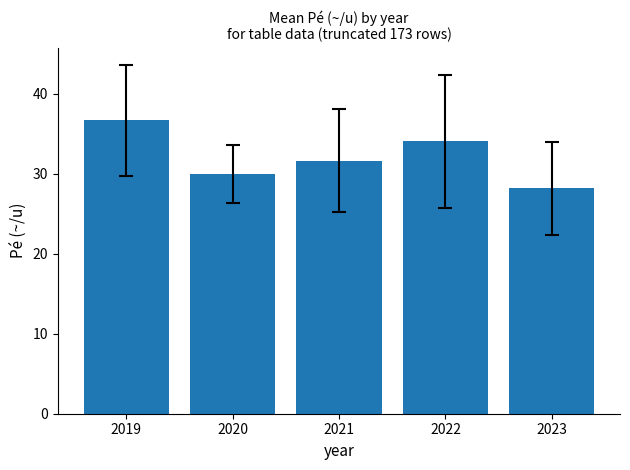

Rank the categories by value from lowest to highest.

2023, 2020, 2021, 2022, 2019